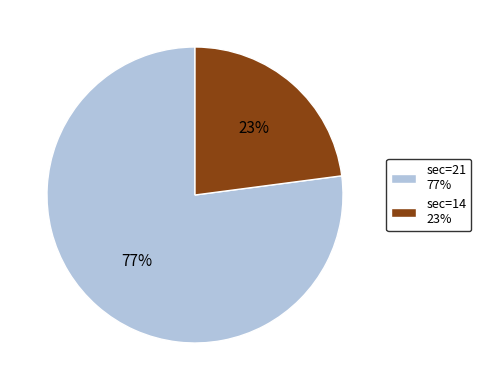

To the nearest percent, what is the difference between the largest and smallest slice percentages?

54%